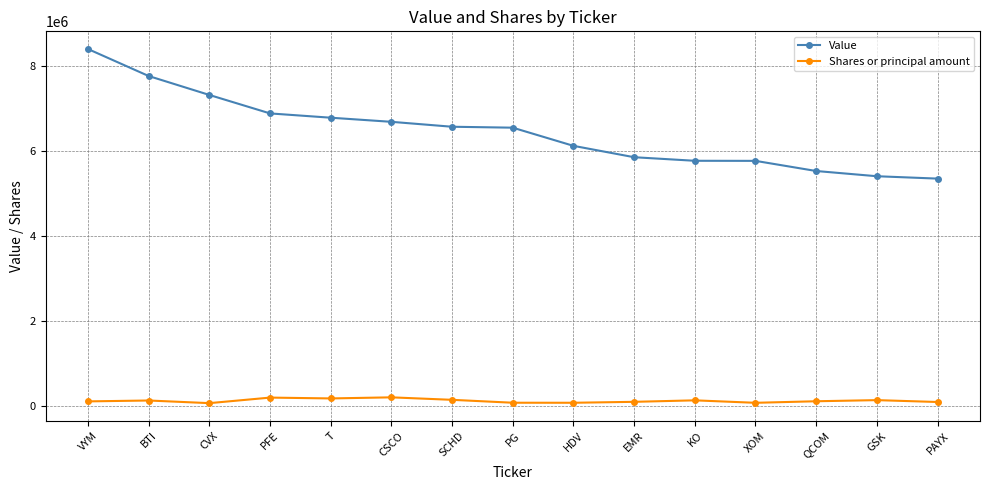

What is the sum of the Shares or principal amount values at GSK and XOM?

203607